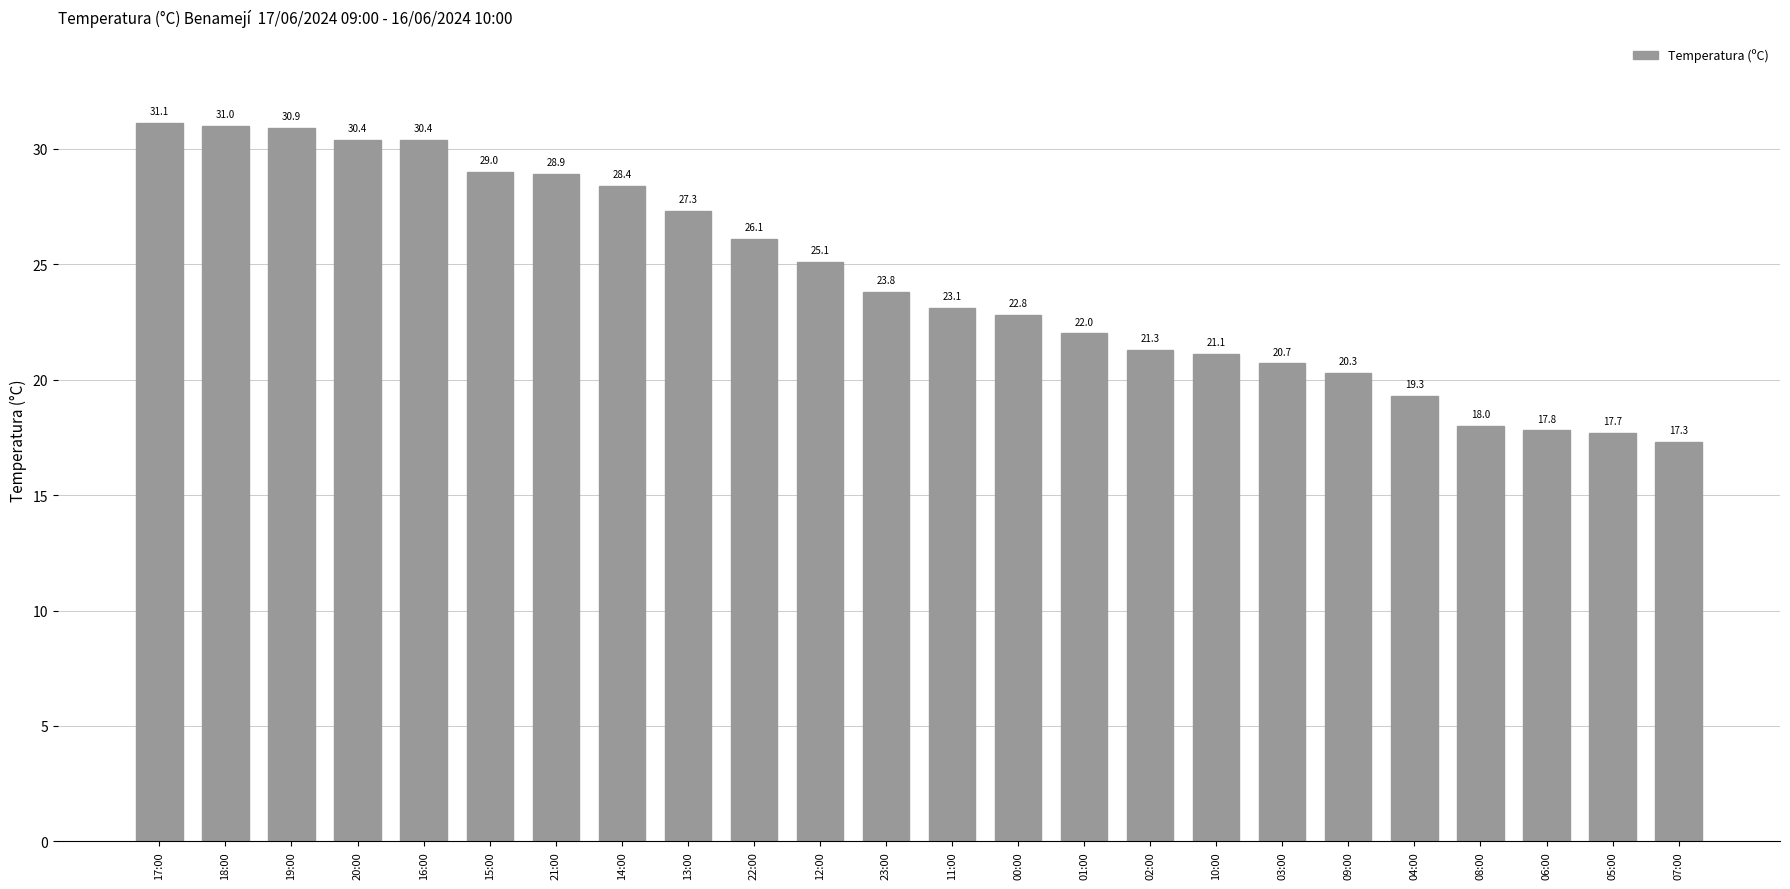

How many bars are there in total?

24